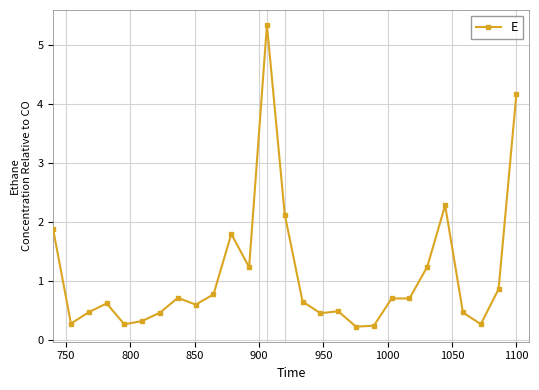

Reading right to left, transcribe all the data shown in this chart.

4.2	0.9	0.3	0.5	2.3	1.2	0.7	0.7	0.2	0.2	0.5	0.5	0.6	2.1	5.3	1.2	1.8	0.8	0.6	0.7	0.5	0.3	0.3	0.6	0.5	0.3	1.9